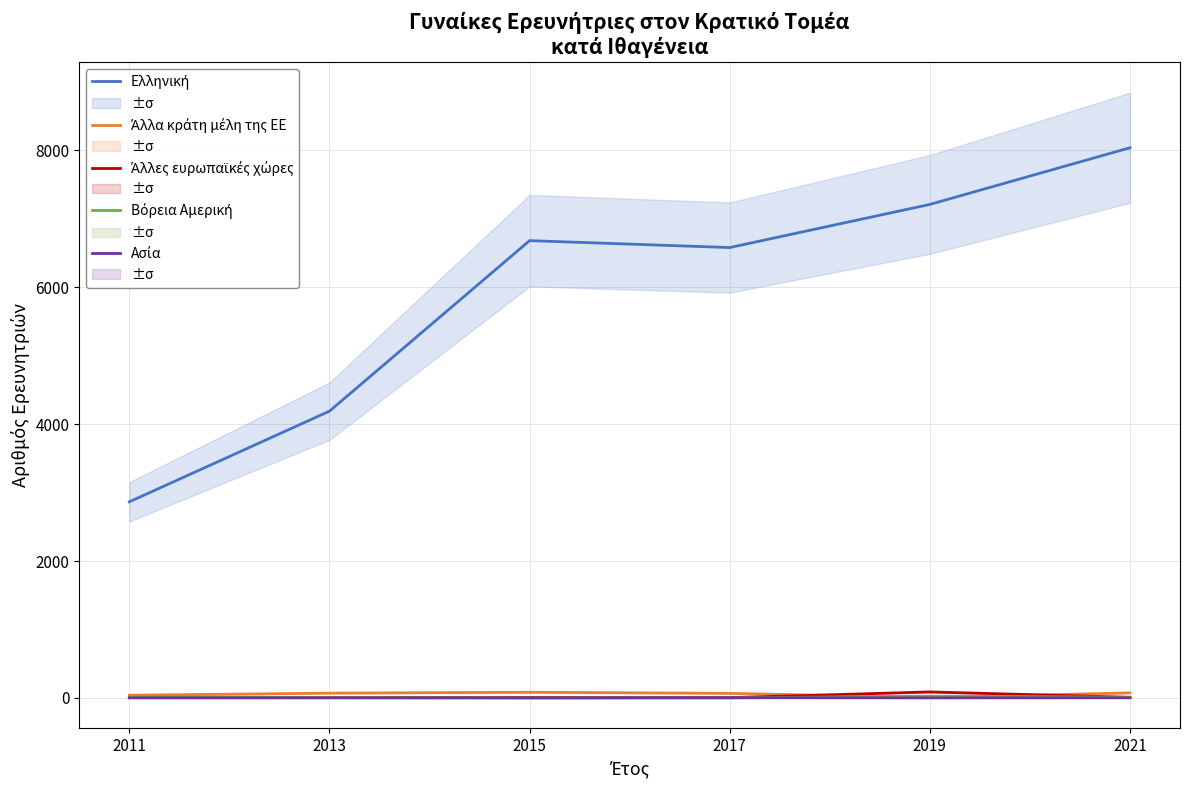

Which series has the widest spread of values?

Ελληνική